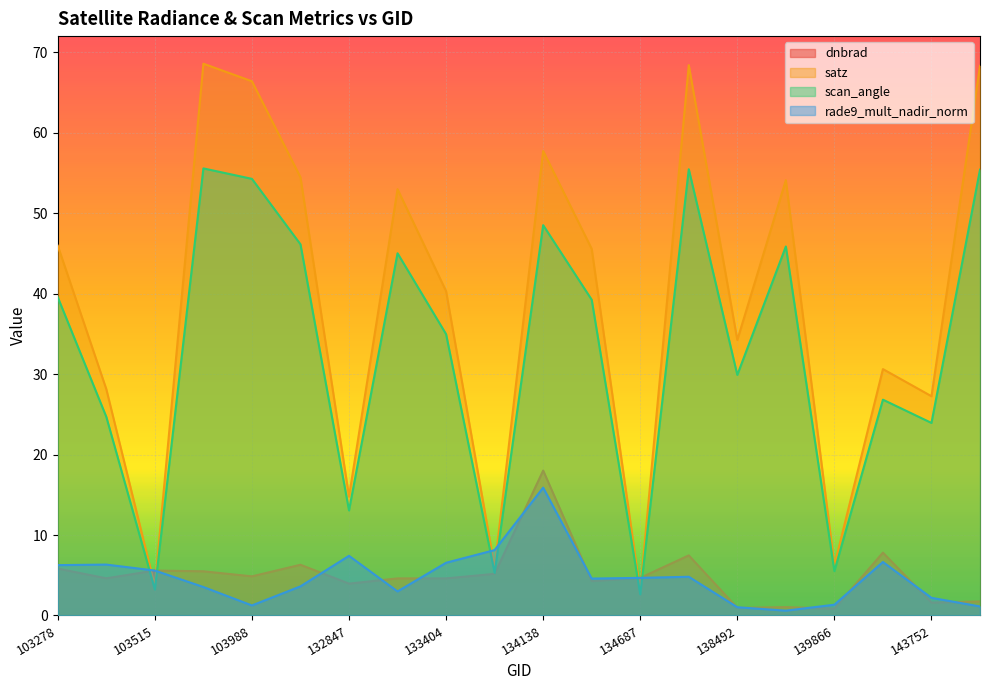

Which series has the largest total across all categories?

satz